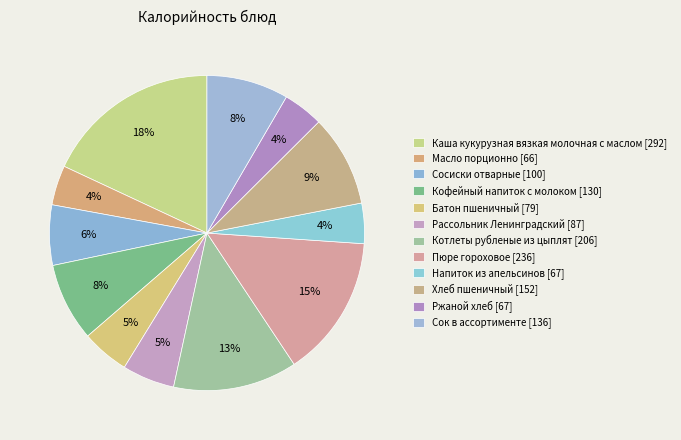

Is it true that Сок в ассортименте is 1% of the pie?

False